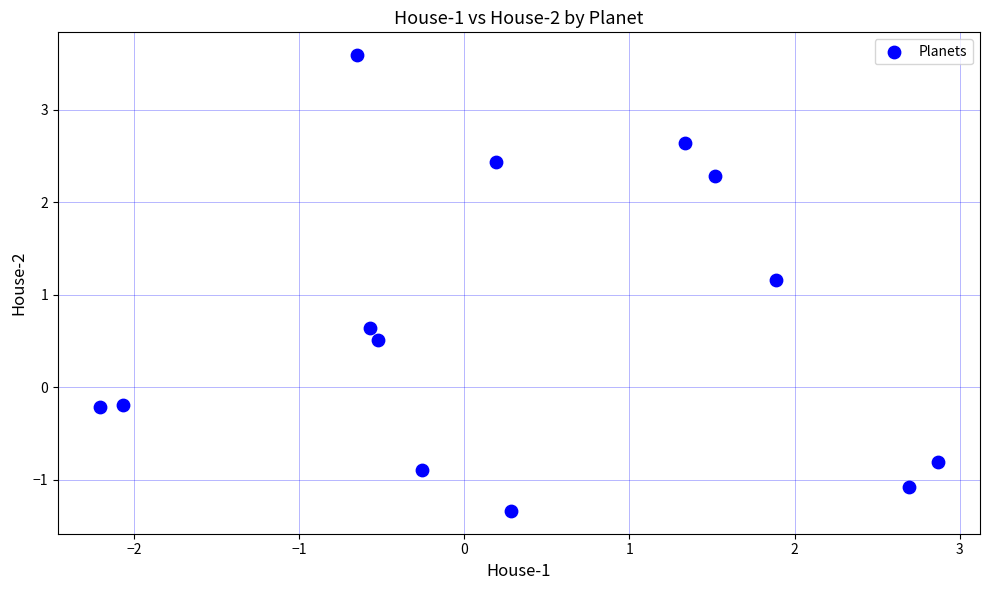

What Y value in the scatter plot is closest to 1?

1.2